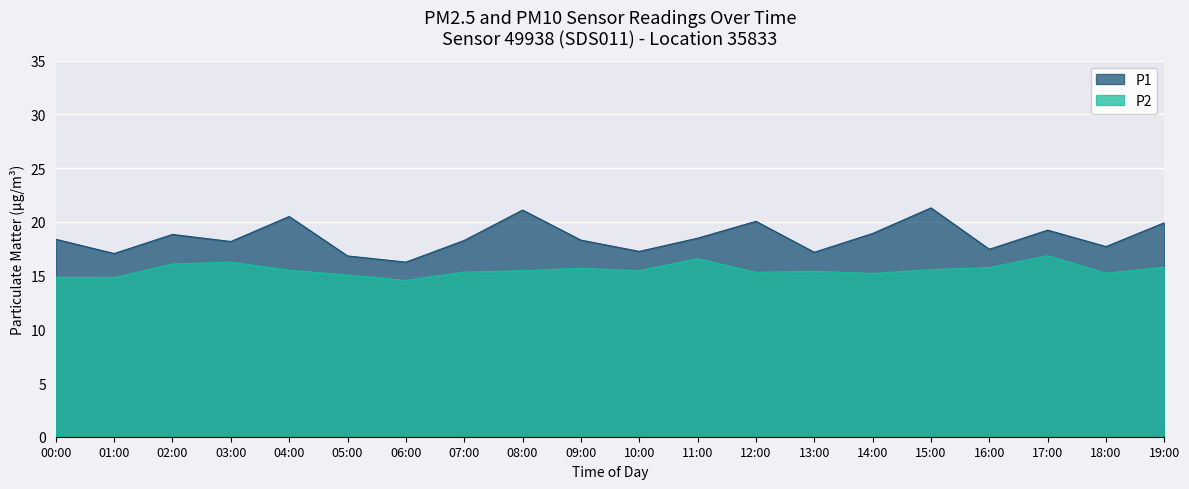

Count the number of data series in this chart.

2